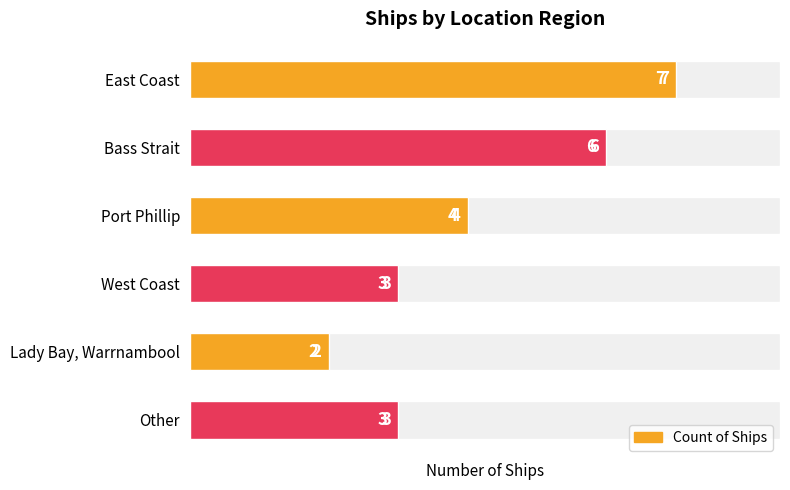

Count the number of data series in this chart.

1